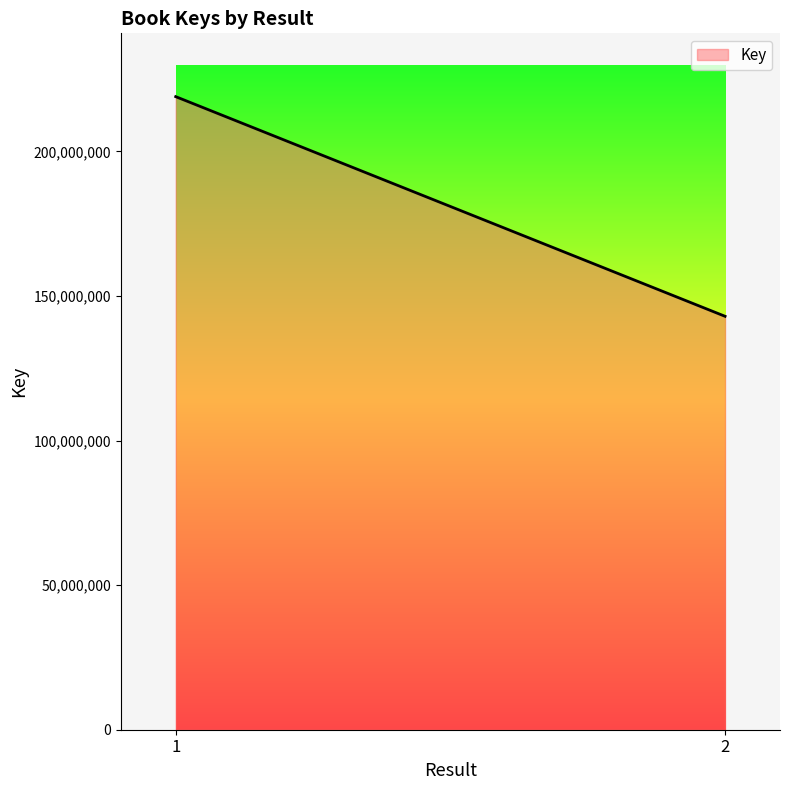

Which has a higher value, 2 or 1?

1